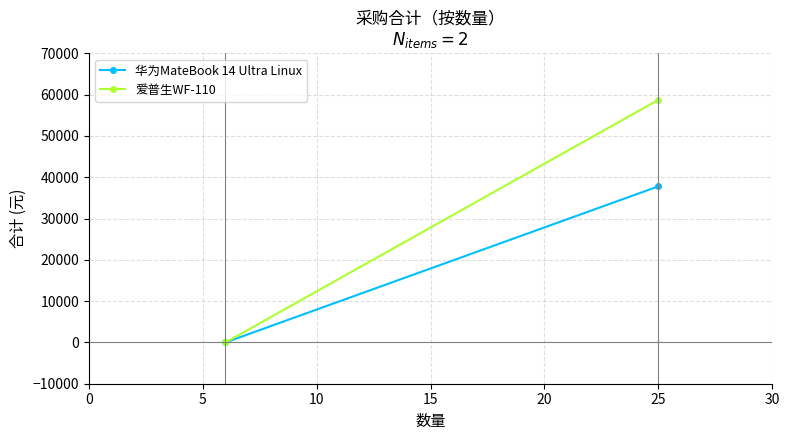

Between 0 and 5, which series saw the biggest shift?

爱普生WF-110